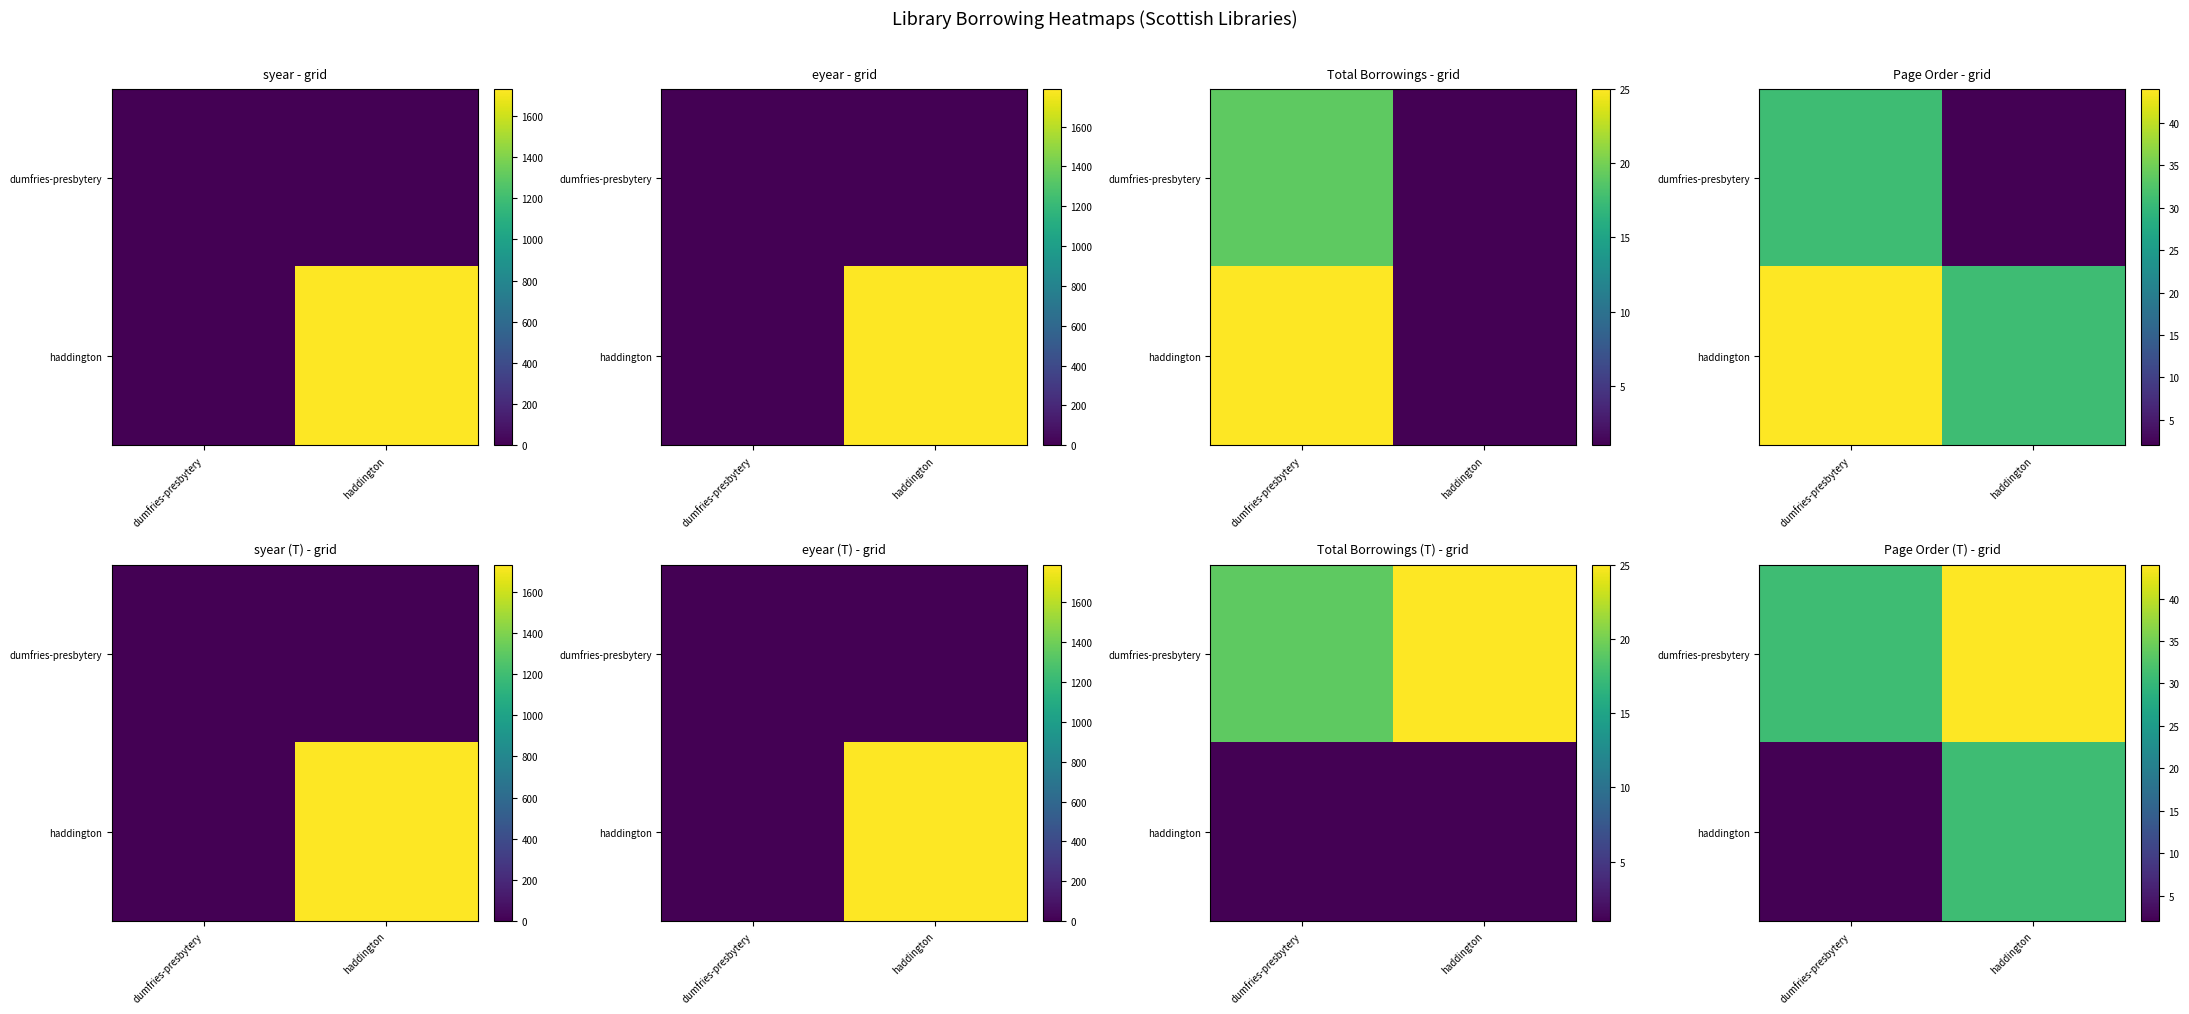

At which category is the sum across all series the highest?

haddington